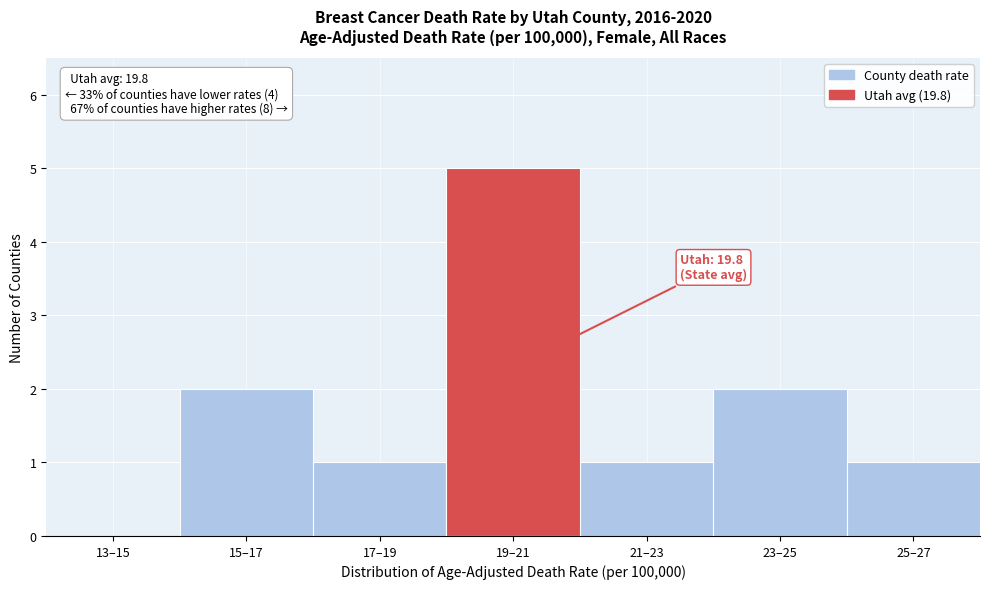

Reading left to right, transcribe all the data shown in this chart.

13–15=0	15–17=2	17–19=1	19–21=5	21–23=1	23–25=2	25–27=1